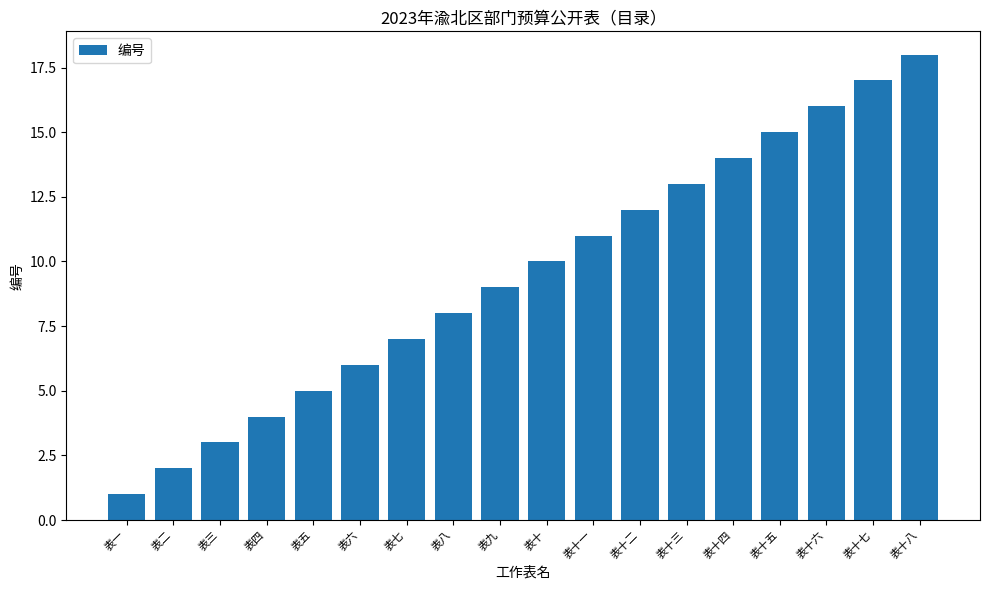

The value at 表四 is 4. True or false?

True